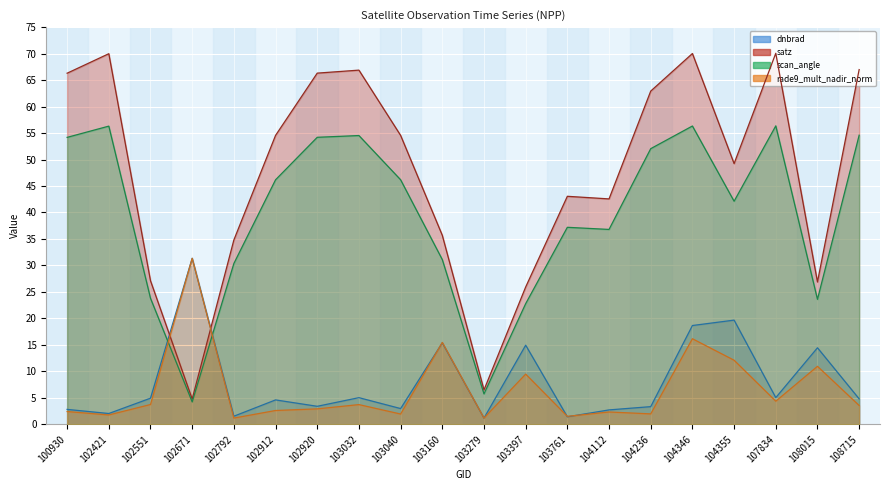

What is the value of the scan_angle point at the 14th from the left?

36.8